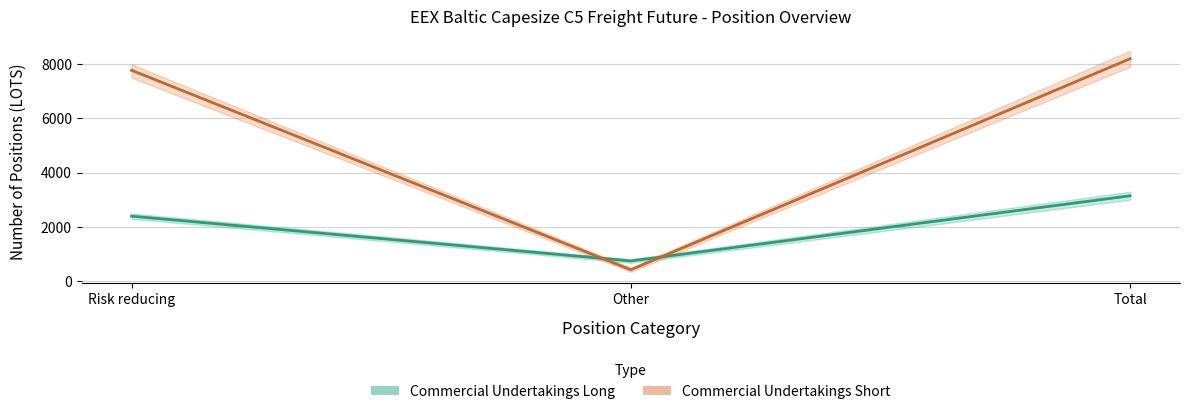

The Commercial Undertakings Long series shows 1294 at Other. True or false?

False